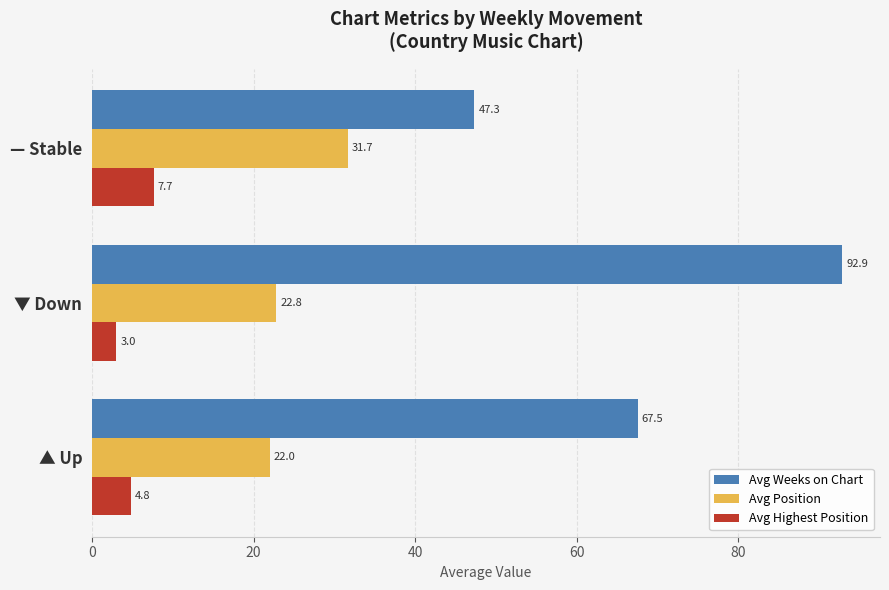

Which category has the lowest value across all series?

▼ Down